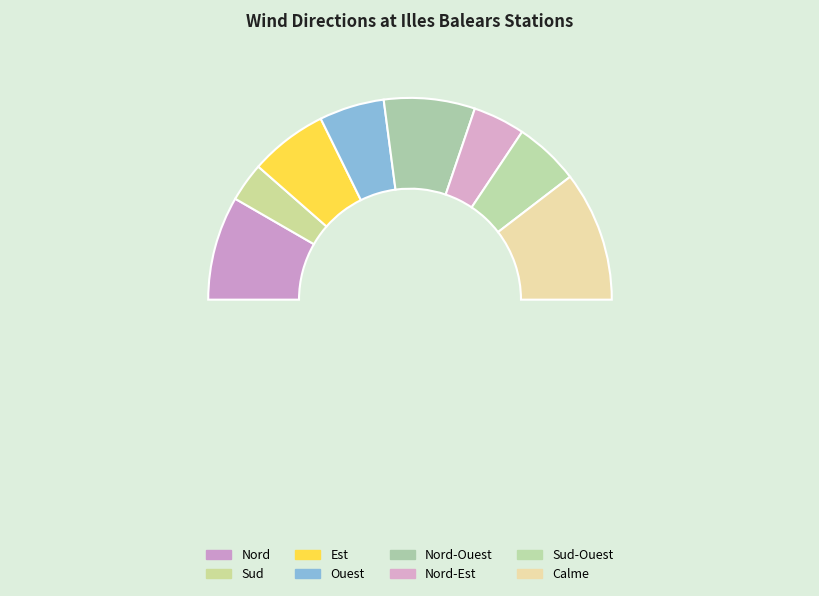

Rank the categories by value from highest to lowest.

Calme, Nord, Nord-Ouest, Est, Ouest, Sud-Ouest, Nord-Est, Sud